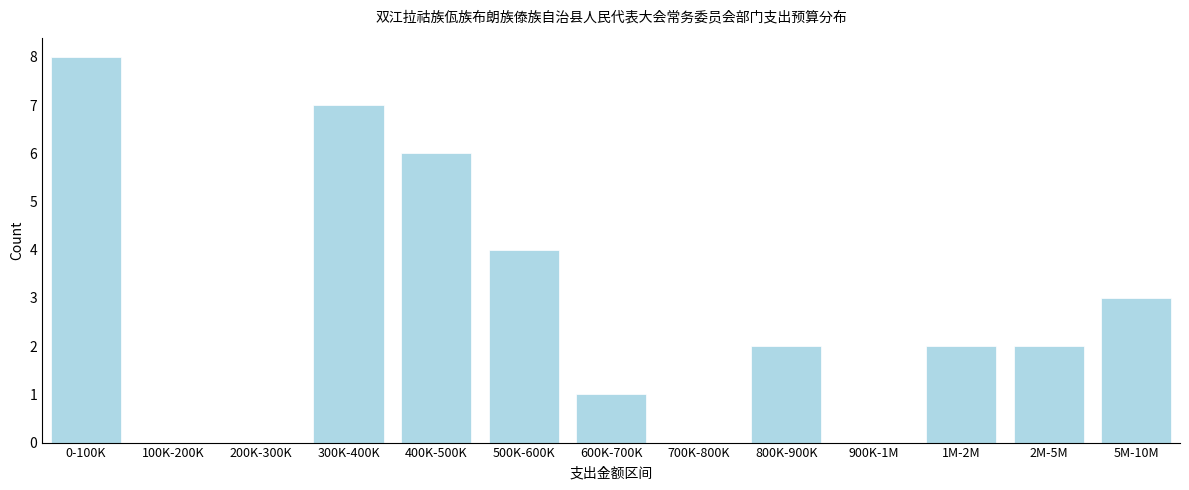

Reading left to right, list all the values displayed in this chart.

0-100K=8	100K-200K=0	200K-300K=0	300K-400K=7	400K-500K=6	500K-600K=4	600K-700K=1	700K-800K=0	800K-900K=2	900K-1M=0	1M-2M=2	2M-5M=2	5M-10M=3